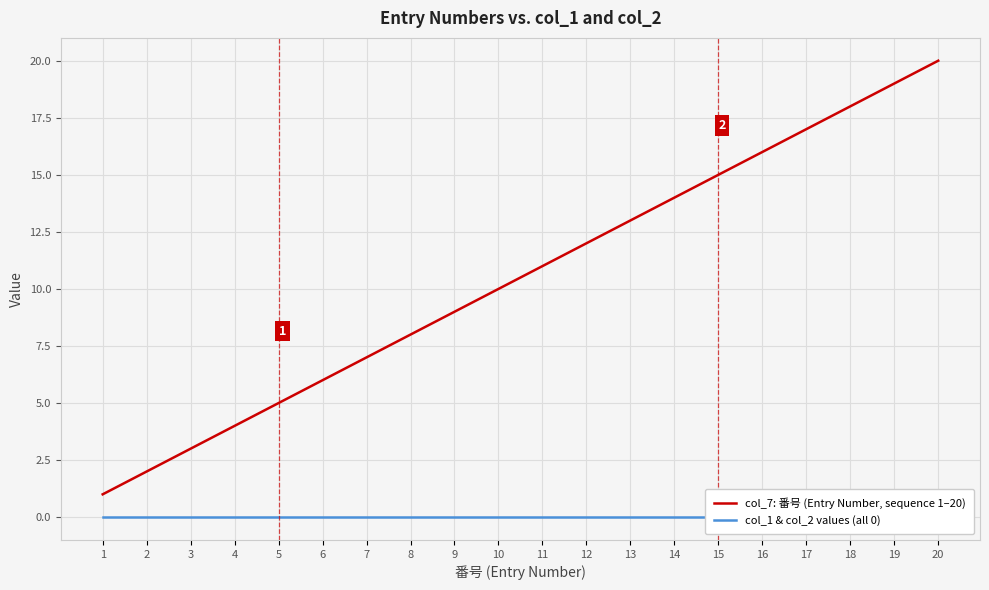

Which series has the largest range (max minus min)?

col_7: 番号 (Entry Number, sequence 1–20)